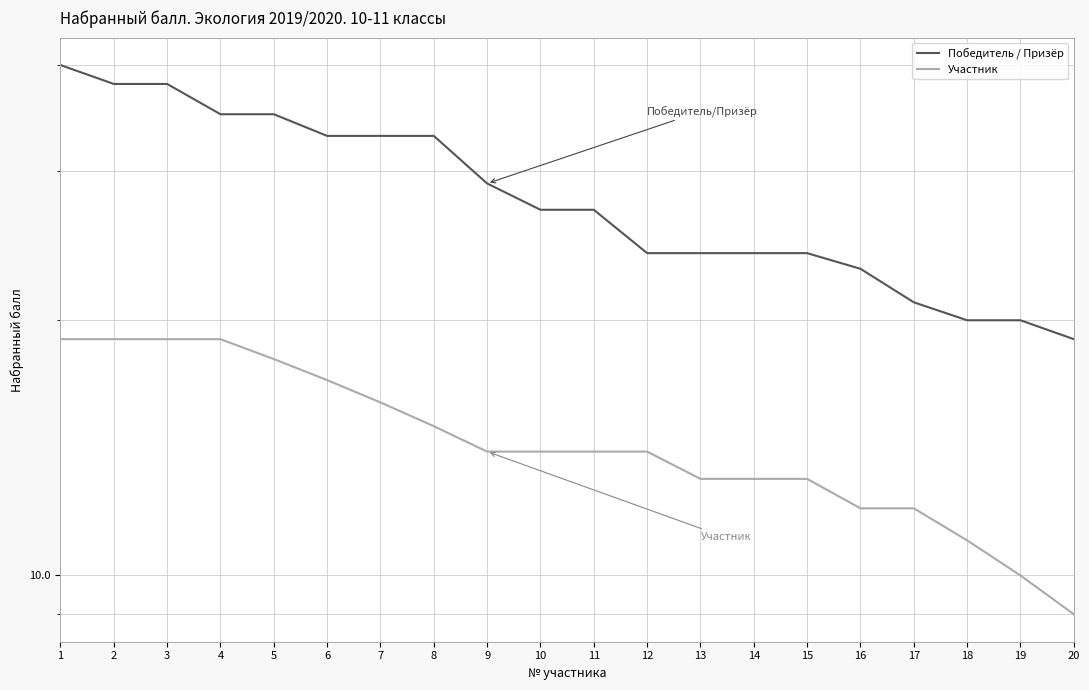

Does the chart have visible grid lines?

Yes